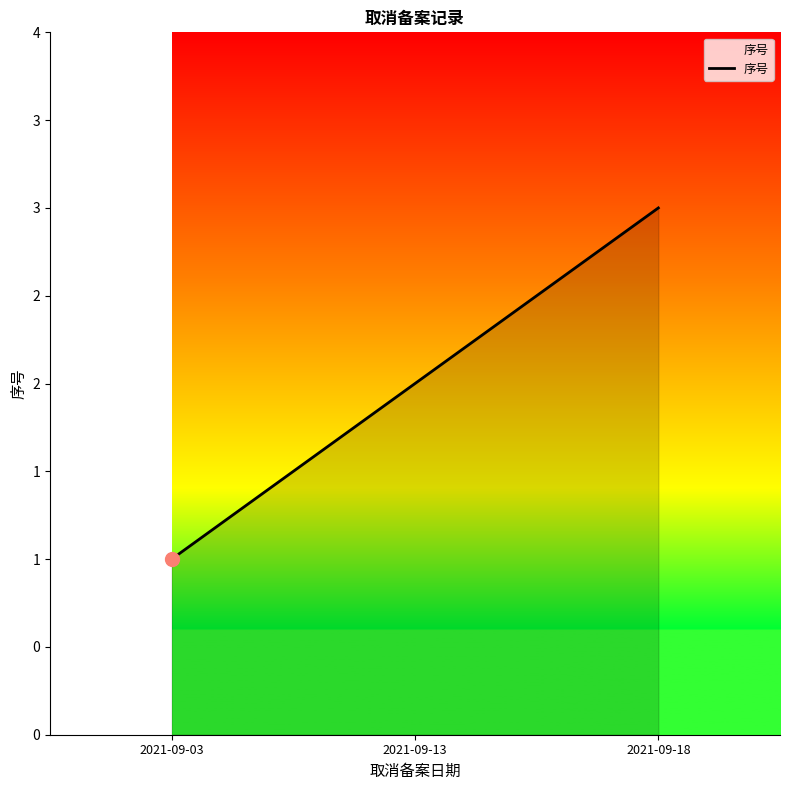

Is this an area chart (filled region under the line)?

Yes